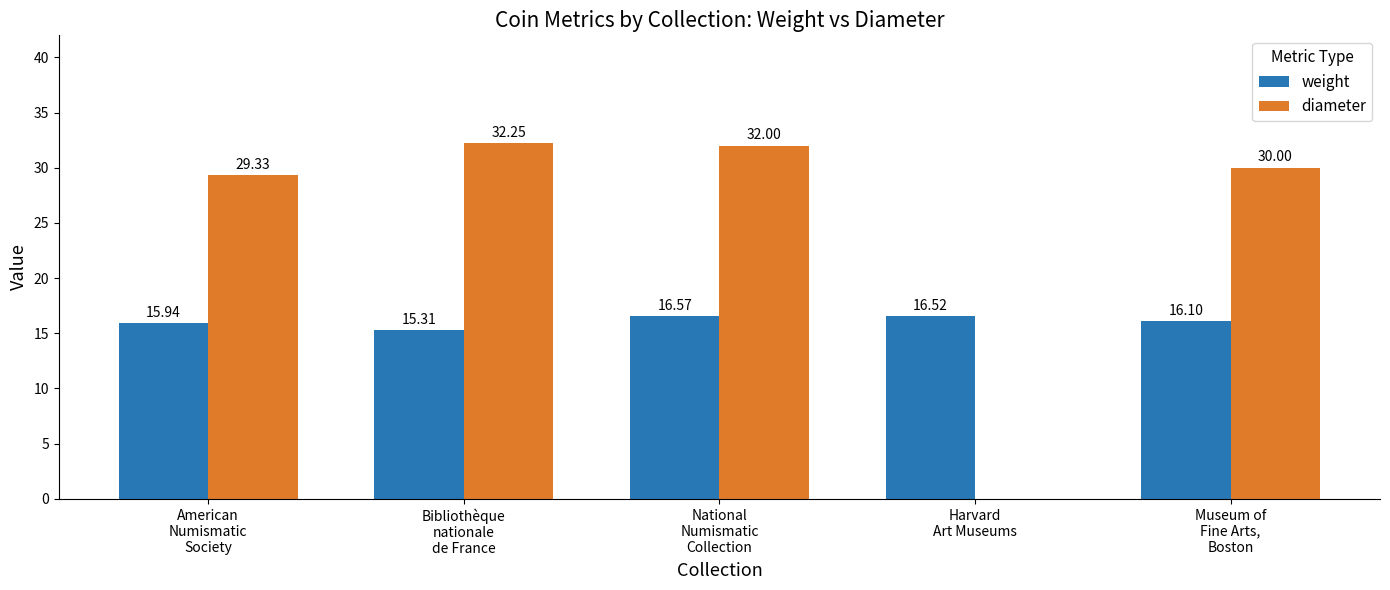

Which series has the largest total across all categories?

diameter